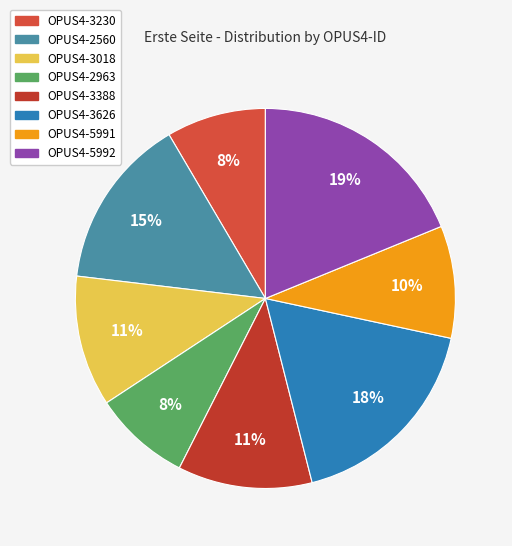

Is it true that OPUS4-5991 is 10% of the pie?

True